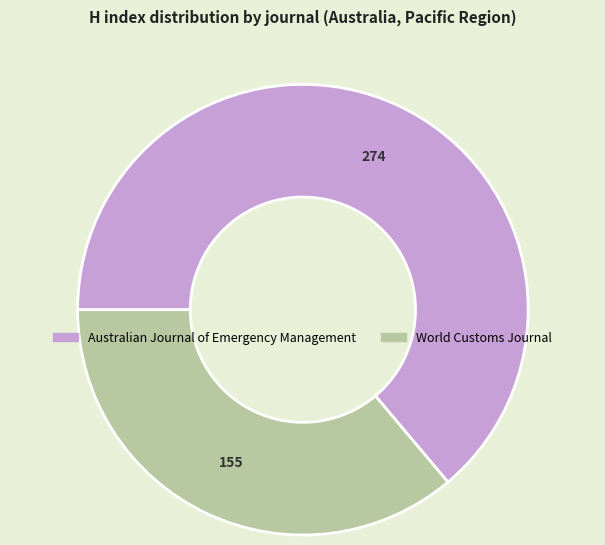

Rank the categories by value from lowest to highest.

World Customs Journal, Australian Journal of Emergency Management